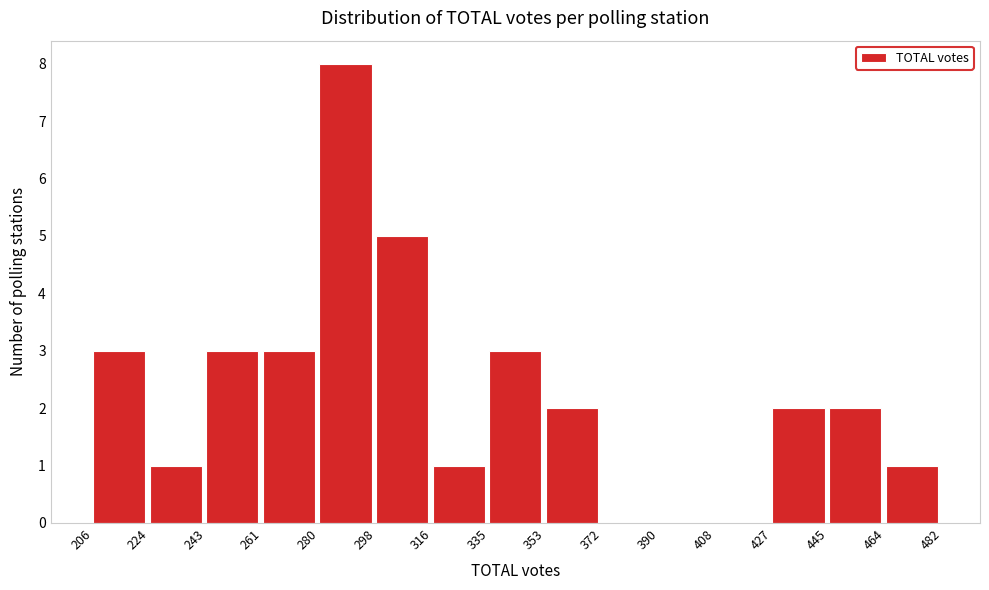

How tall is the bar that spans 353 to 372 on the x-axis? The values are not printed on the chart, so give them approximately, as read against the axis.

2